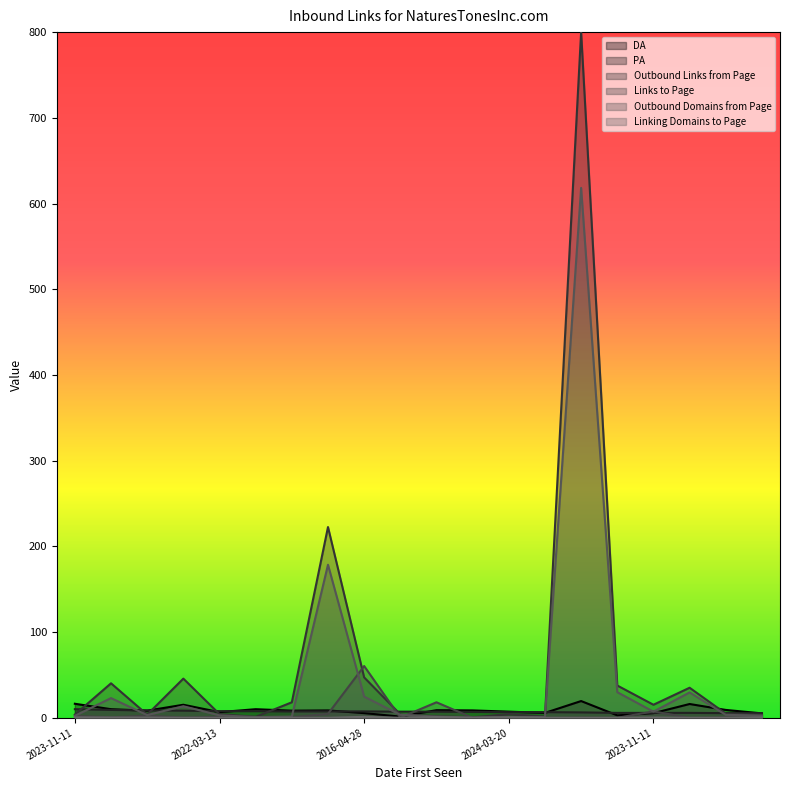

Rank the categories by Outbound Domains from Page value from lowest to highest.

2017-04-25, 2019-10-16, 2024-03-20, 2018-10-16, 2023-11-11, 2016-10-21, 2023-11-11, 2023-11-11, 2022-03-13, 2023-11-11, 2024-01-15, 2023-11-11, 2023-11-11, 2023-11-11, 2017-12-19, 2016-04-28, 2021-10-25, 2021-12-29, 2023-11-11, 2022-03-11